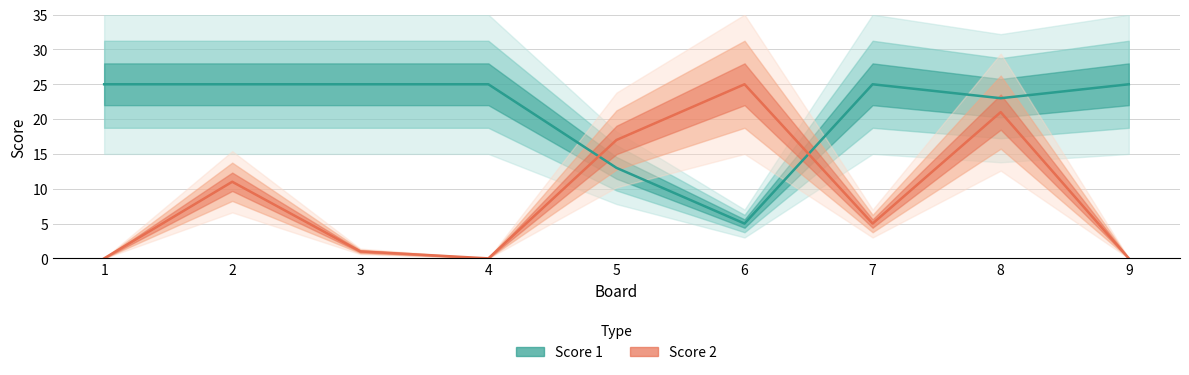

Reading left to right, list all the values displayed in this chart.

Score 1: 1=25	2=25	3=25	4=25	5=13	6=5	7=25	8=23	9=25
Score 2: 1=0	2=11	3=1	4=0	5=17	6=25	7=5	8=21	9=0